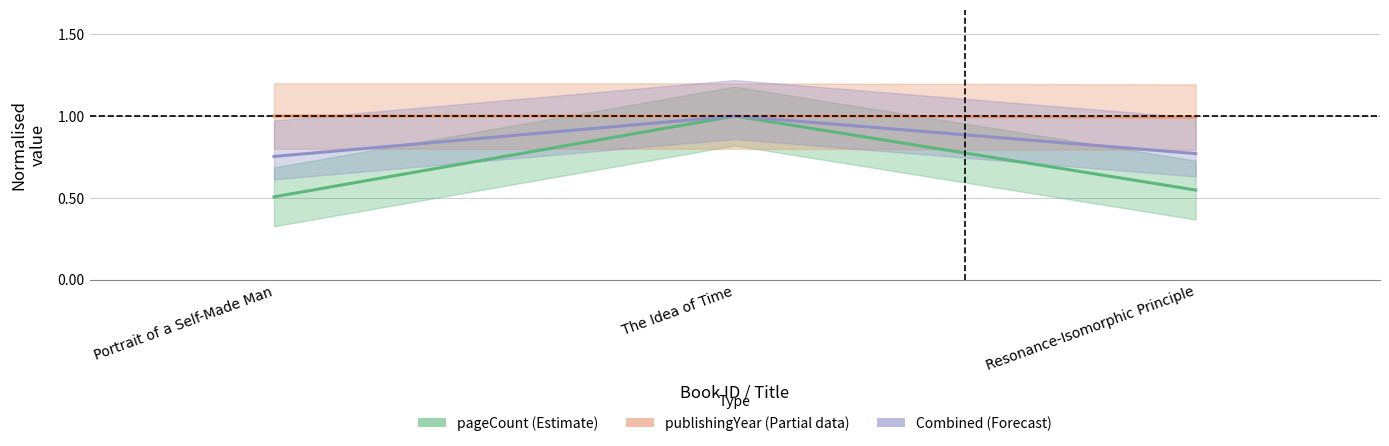

Is it true that publishingYear (Partial data) equals 1.0 at Portrait of a Self-Made Man?

True